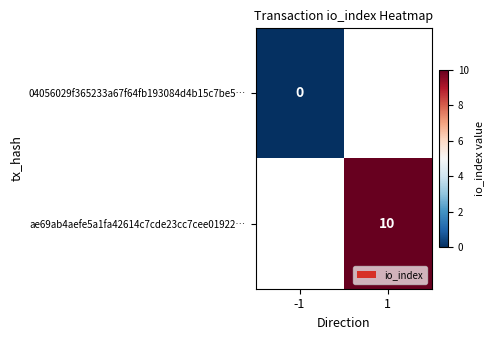

The value of ae69ab4aefe5a1fa42614c7cde23cc7cee01922… at 1 is 3. True or false?

False